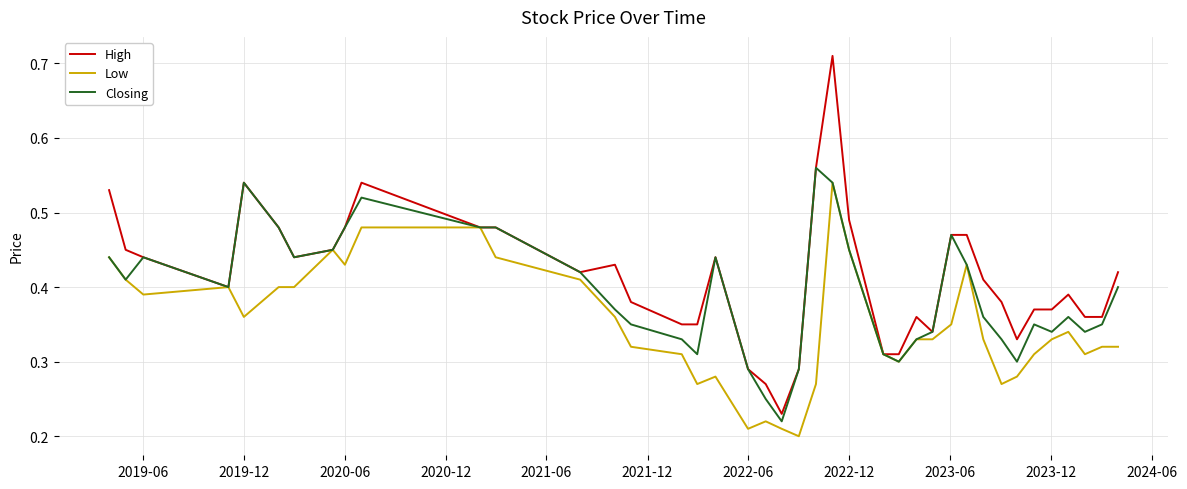

Rank the series by their average value, from lowest to highest.

Low, Closing, High